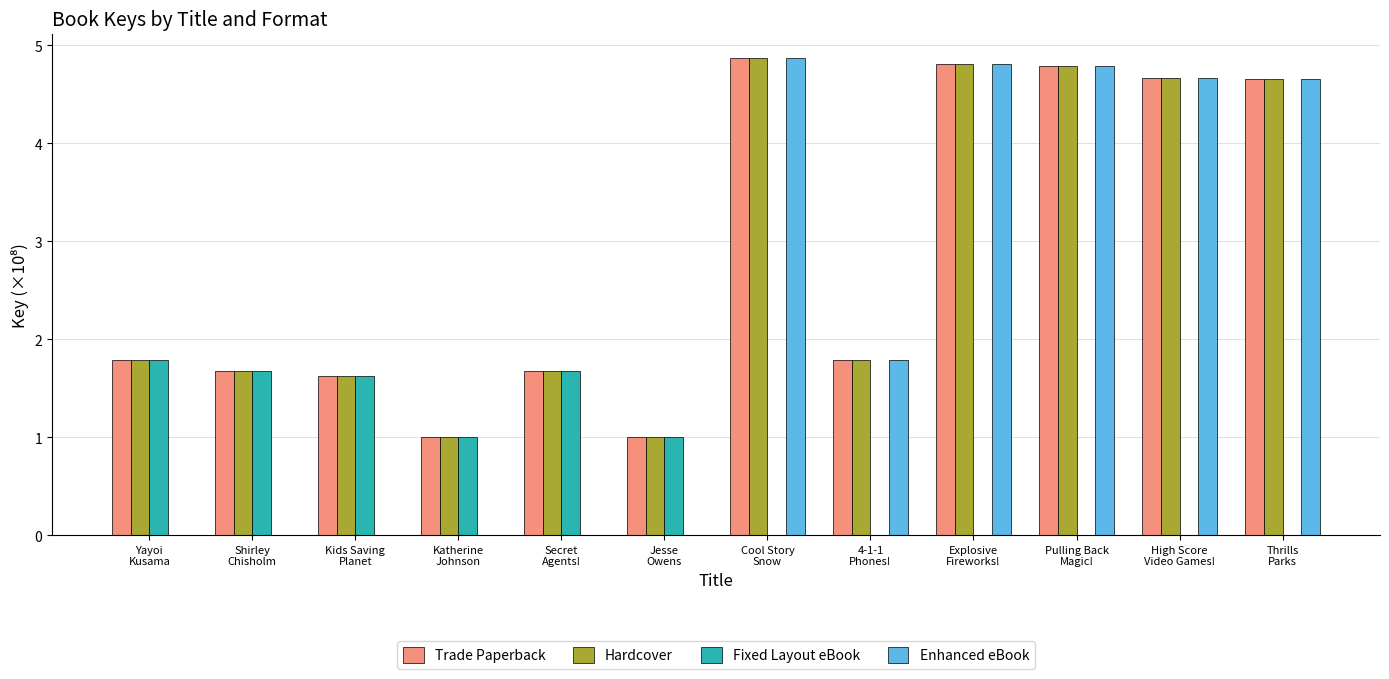

Which series has the widest spread of values?

Enhanced eBook